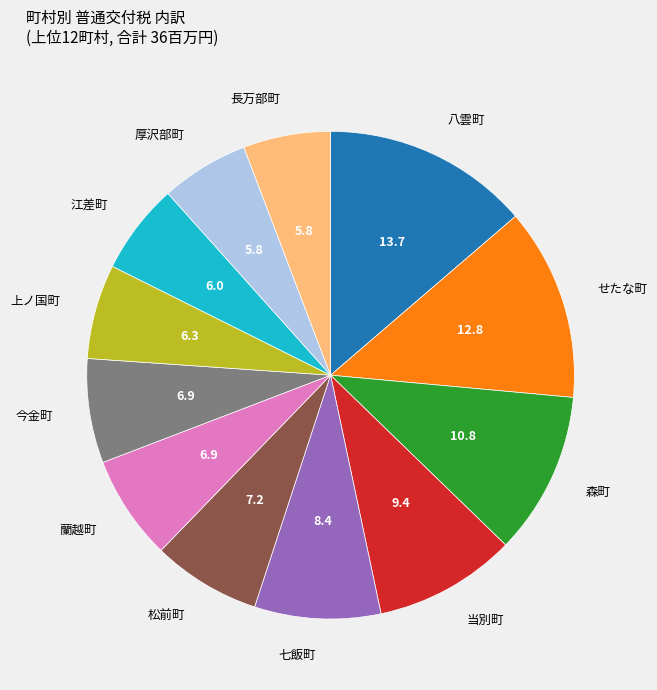

Is there any slice that represents more than half of the pie?

No